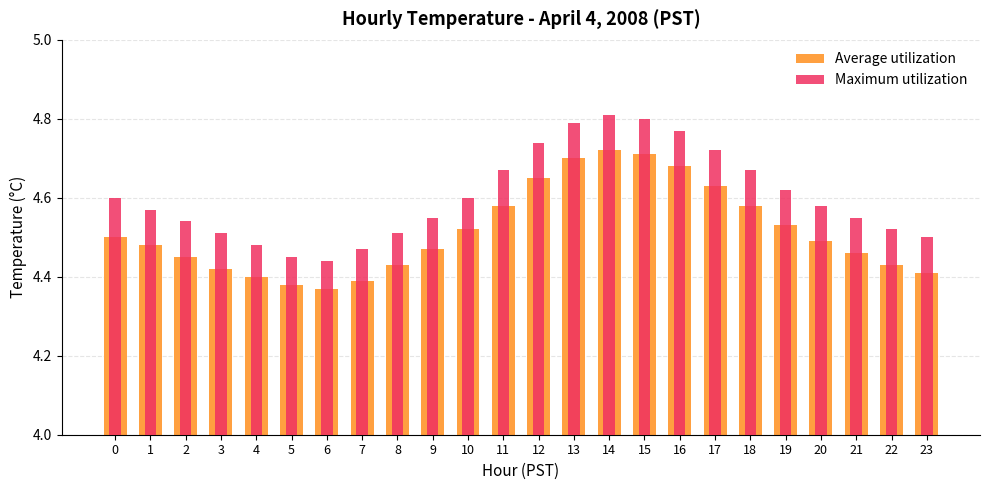

What is the value of the Average utilization bar at the 11th from the left?

4.5